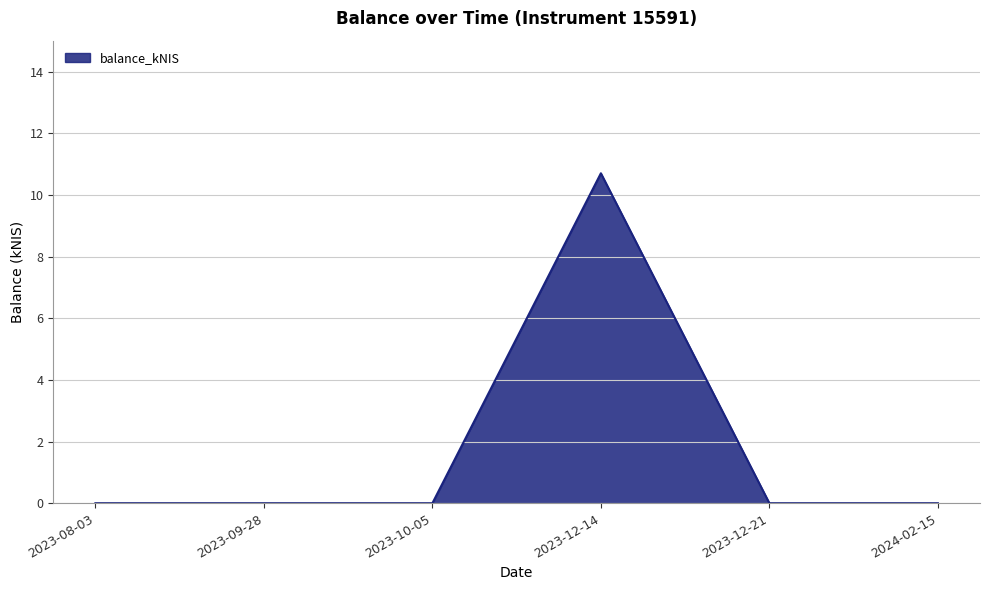

How many series are shown in this chart?

1